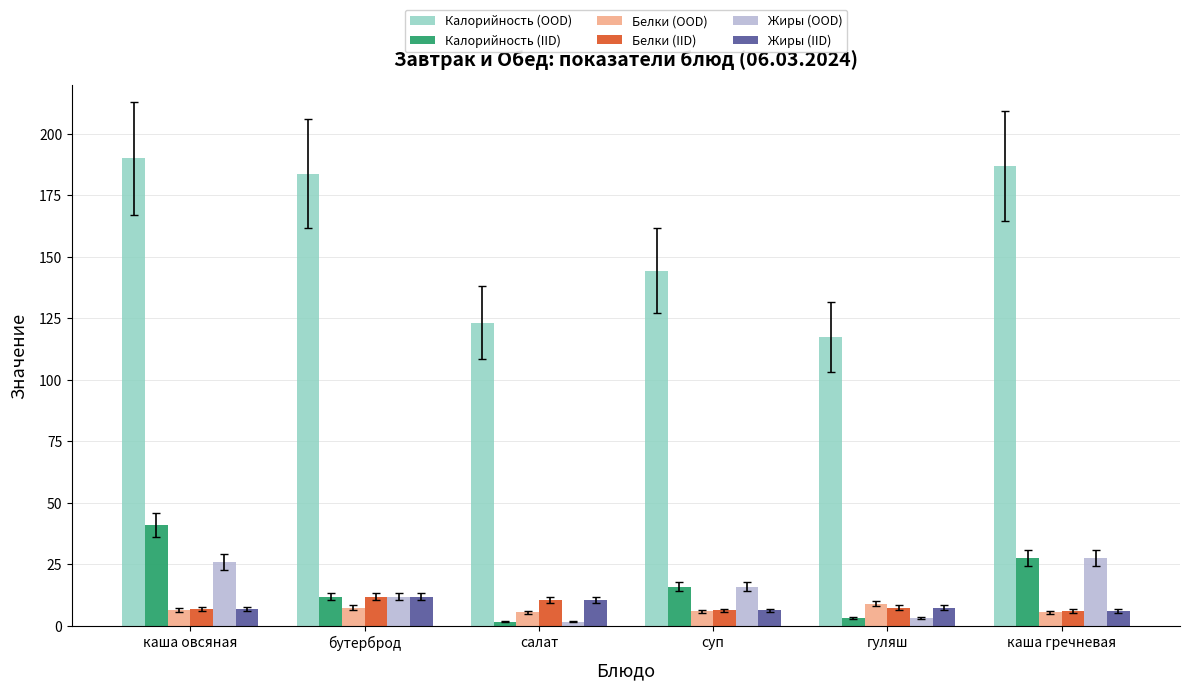

What is the minimum value for Калорийность (OOD)?

117.5